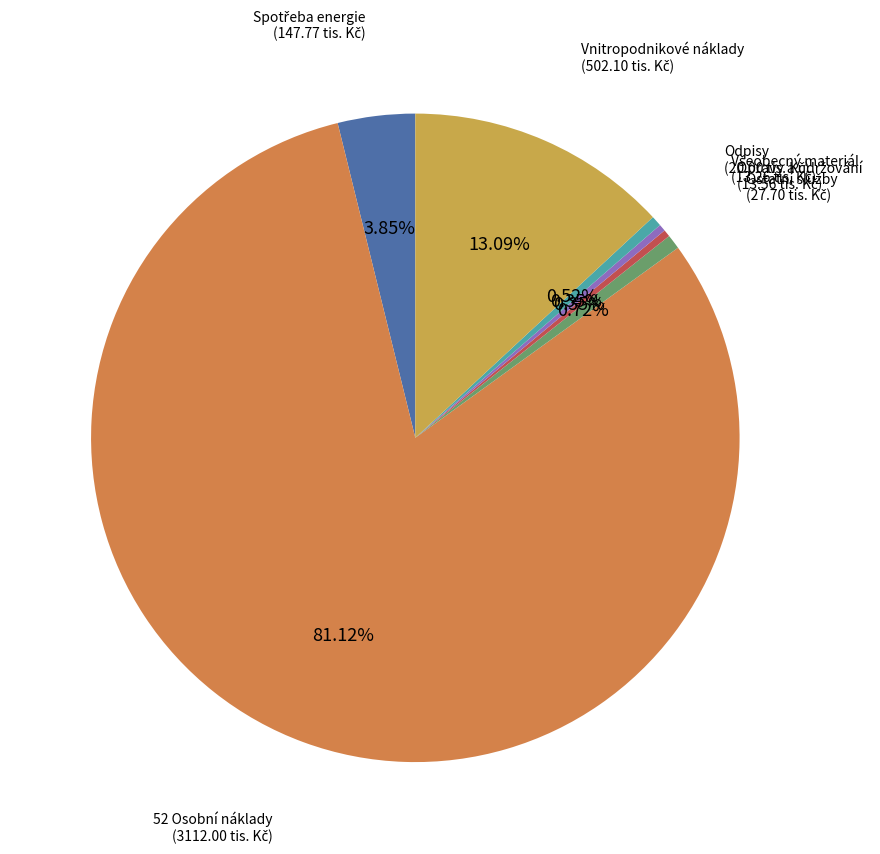

Approximately how many times larger is the value at 52 Osobní náklady compared to Odpisy?

155.6